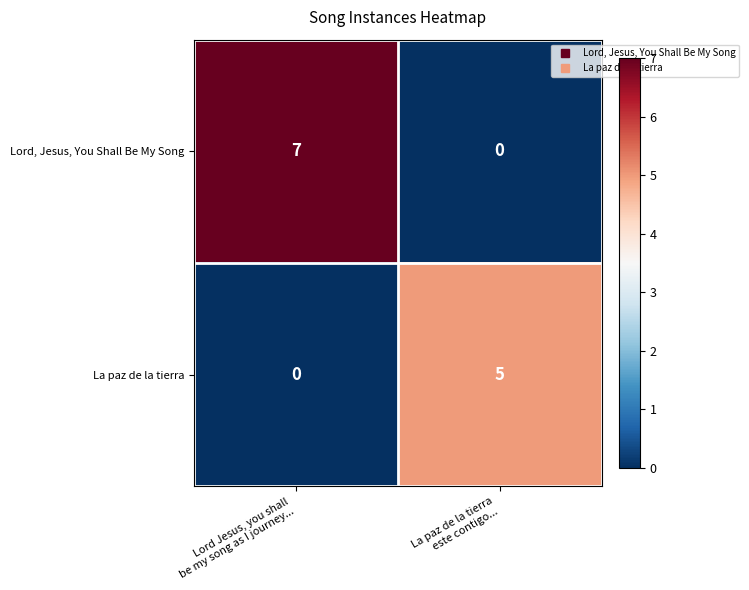

What is the spread (max minus min) of values at La paz de la tierra
este contigo...?

5